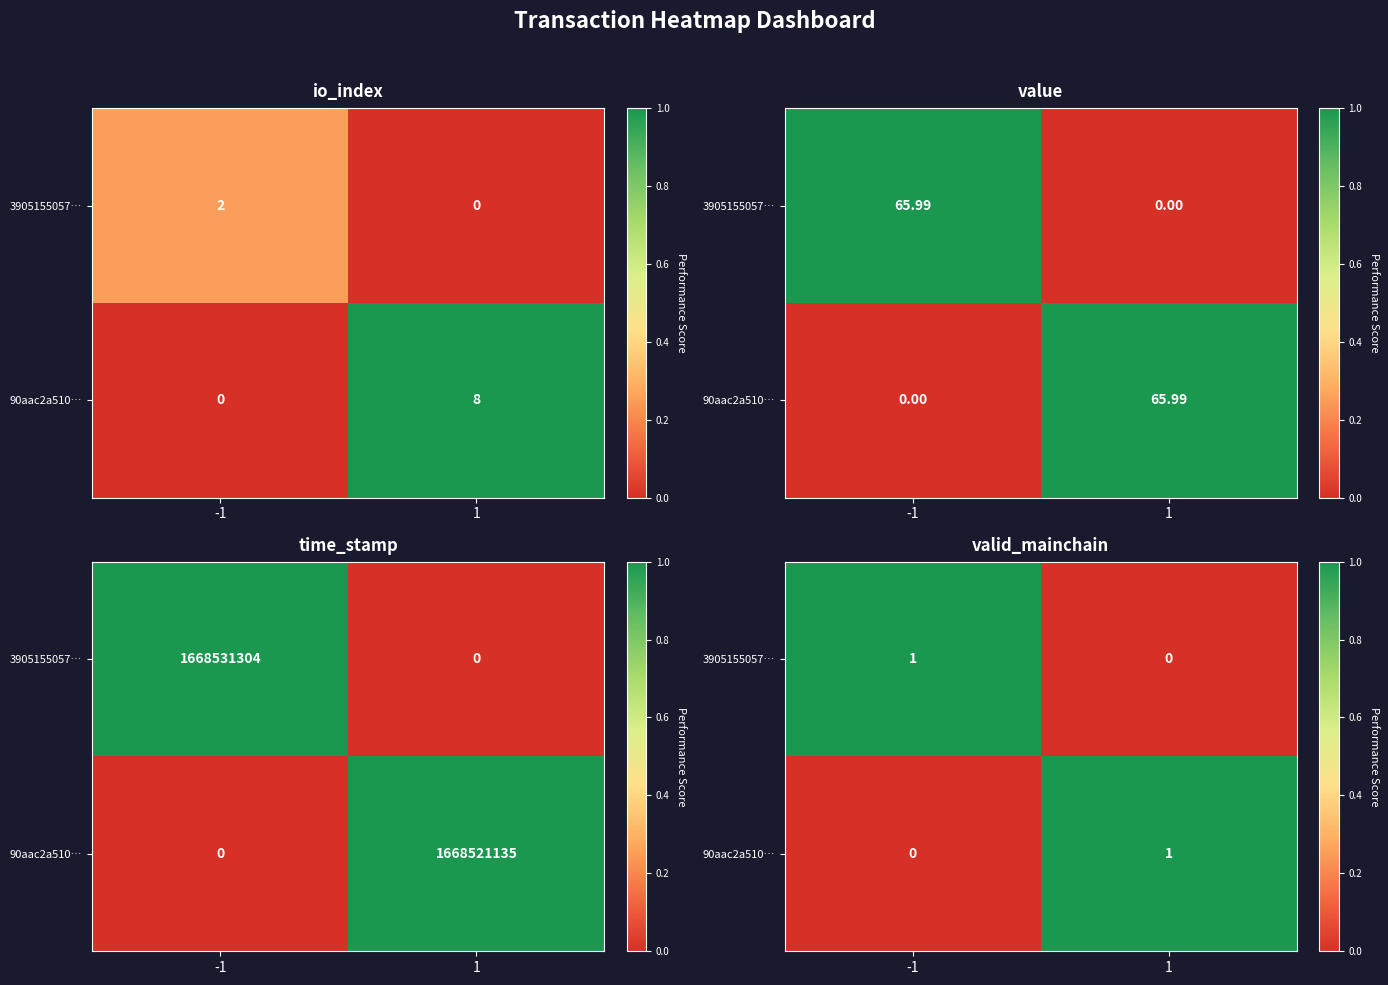

How many distinct data groups are displayed?

2